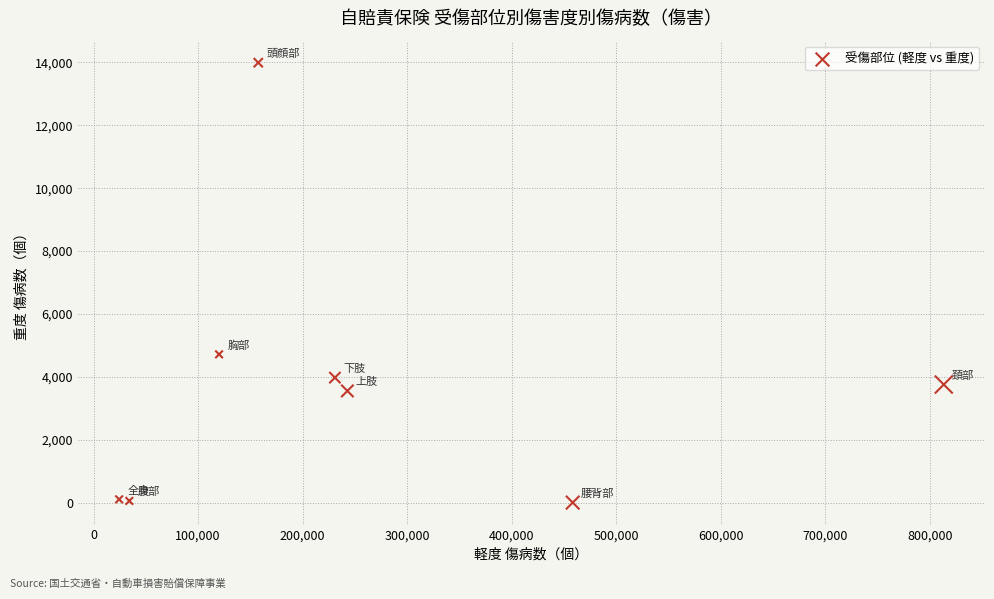

What is the average X value?

260203